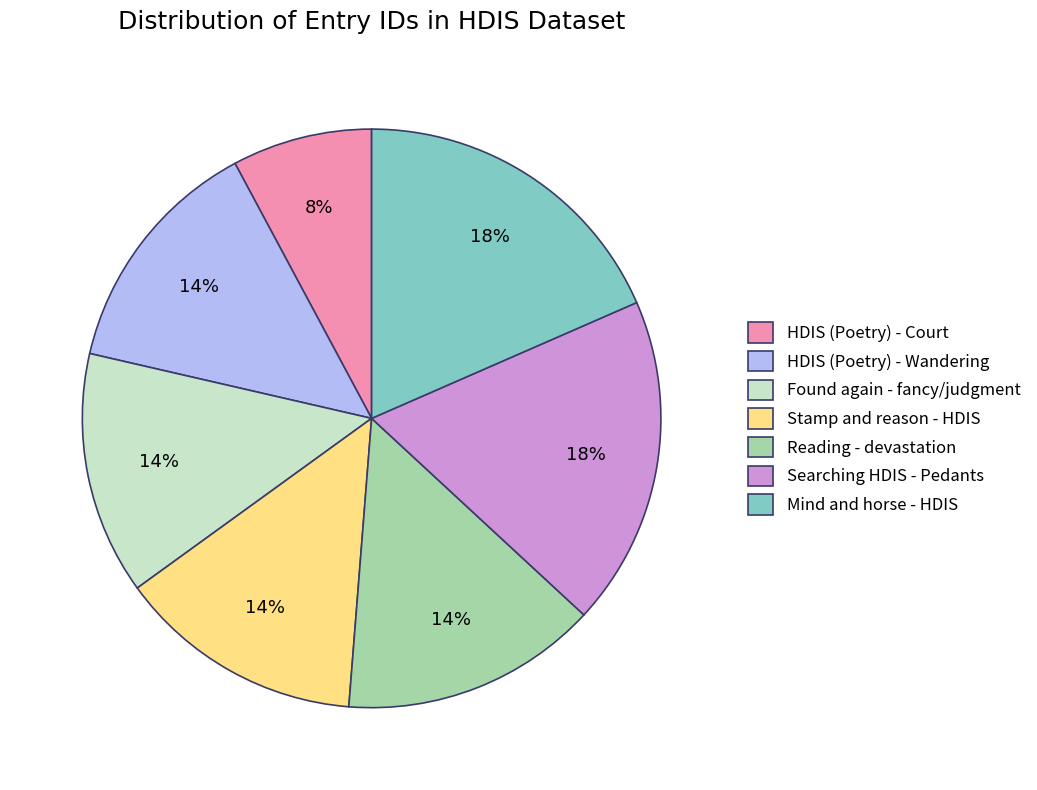

To the nearest percent, what percentage of the pie is HDIS (Poetry) - Wandering?

14%